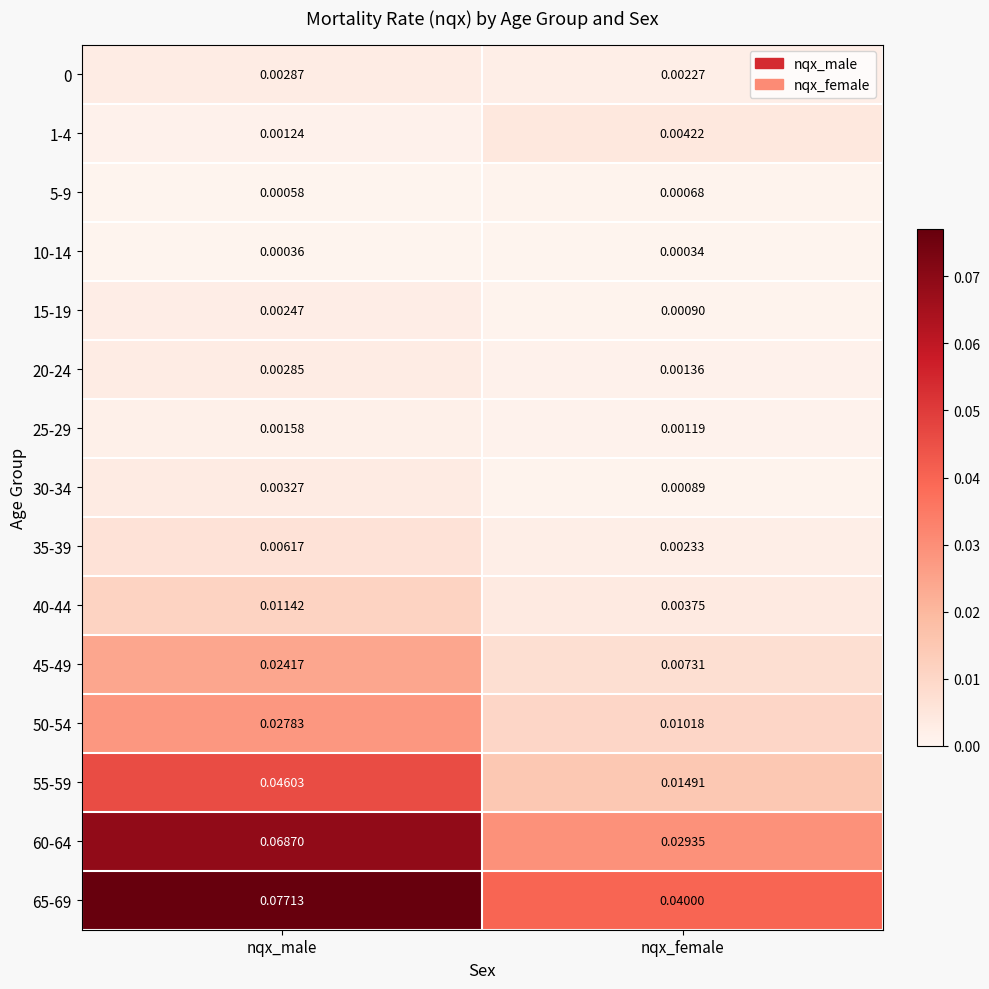

How many series are shown in this chart?

15